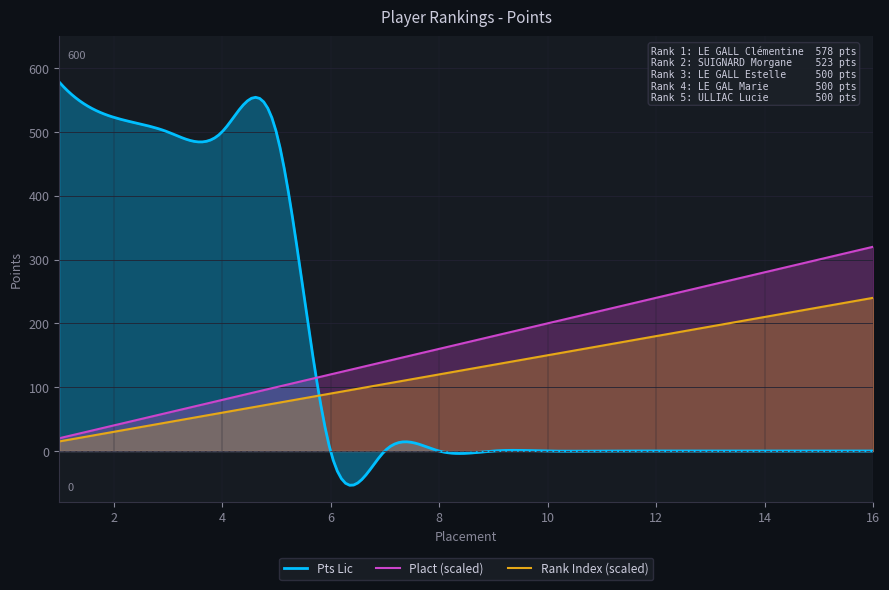

What is the maximum value shown in the chart?

578.0